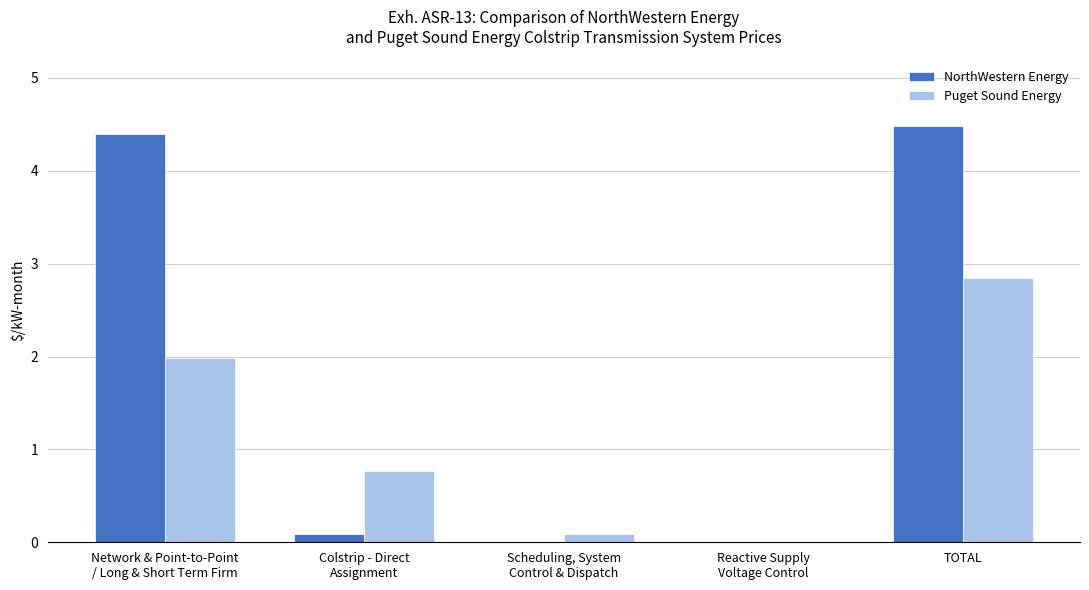

How many groups of bars are there?

5